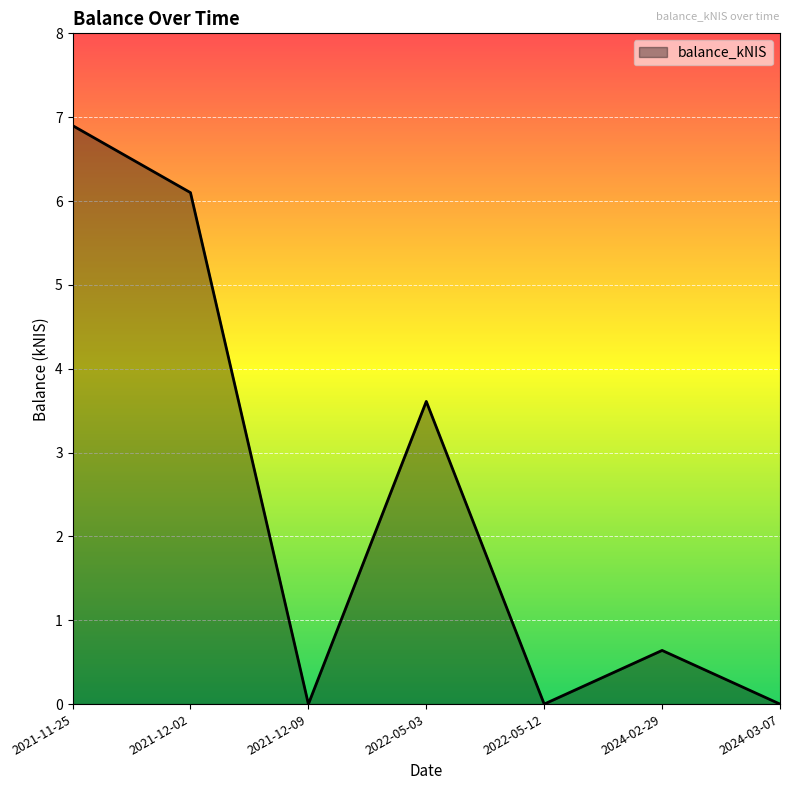

Is it true that the value at 2021-11-25 is 6.9?

True